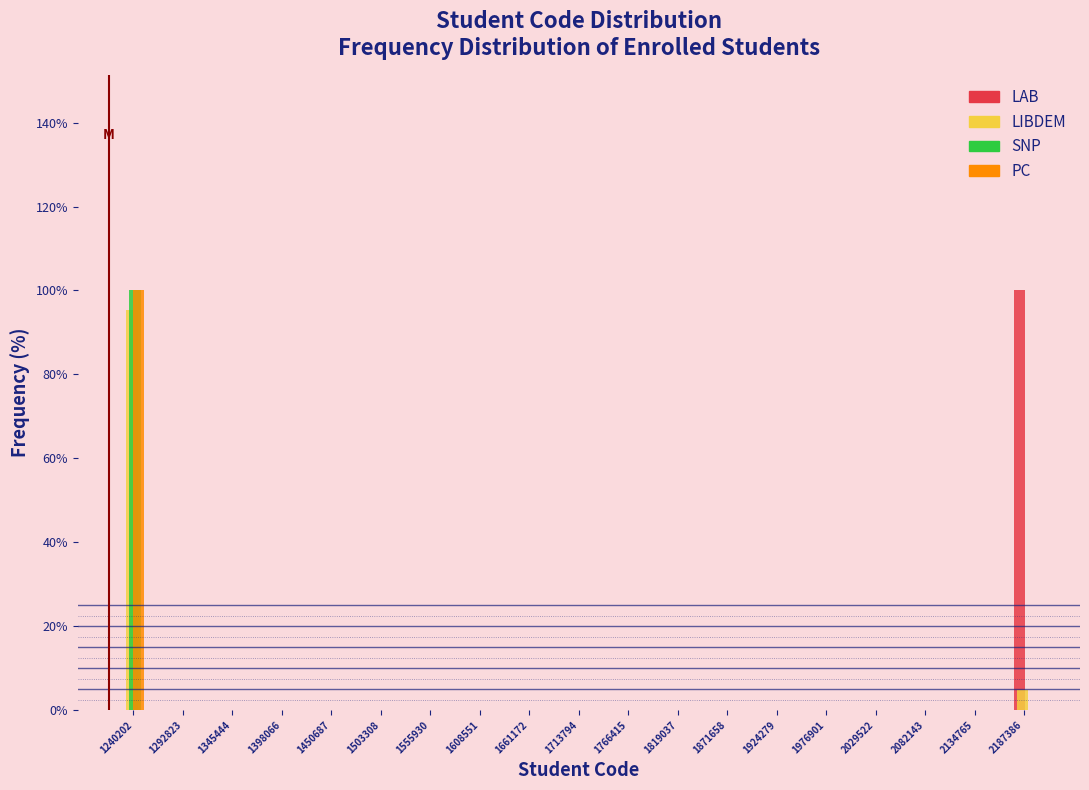

True or false: LIBDEM has a value of 38.5 at 1713794.

False